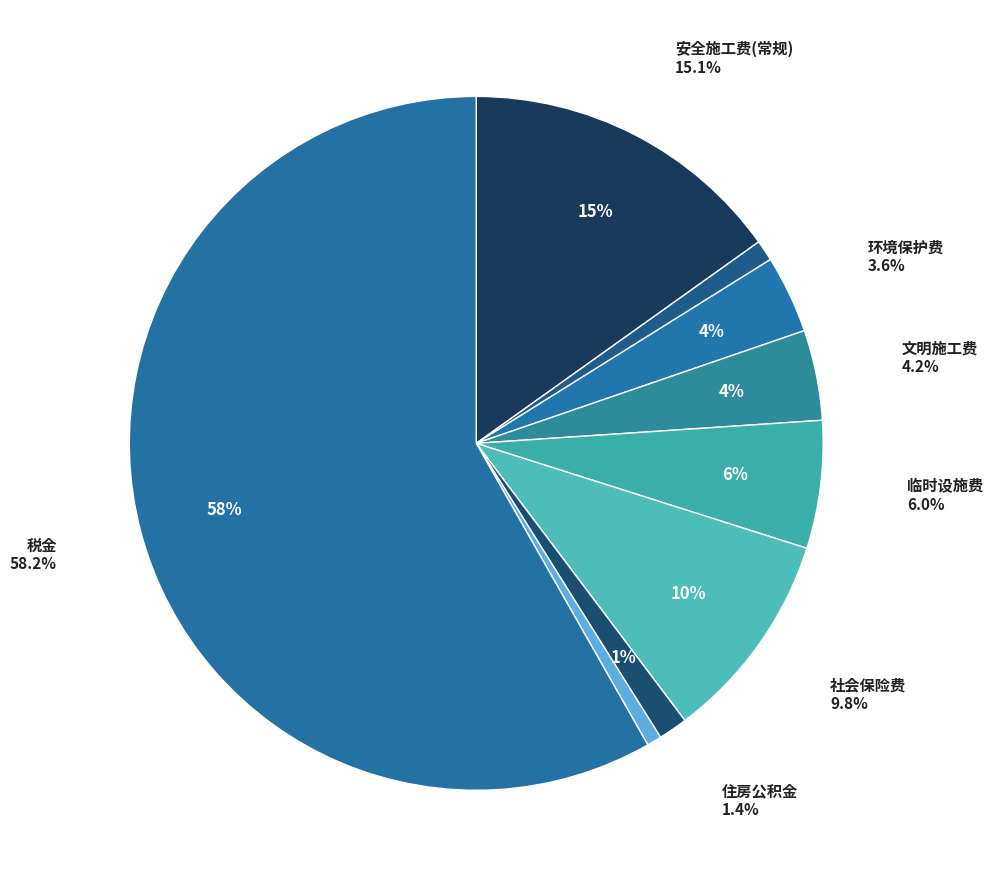

Count the number of slices in the pie.

9